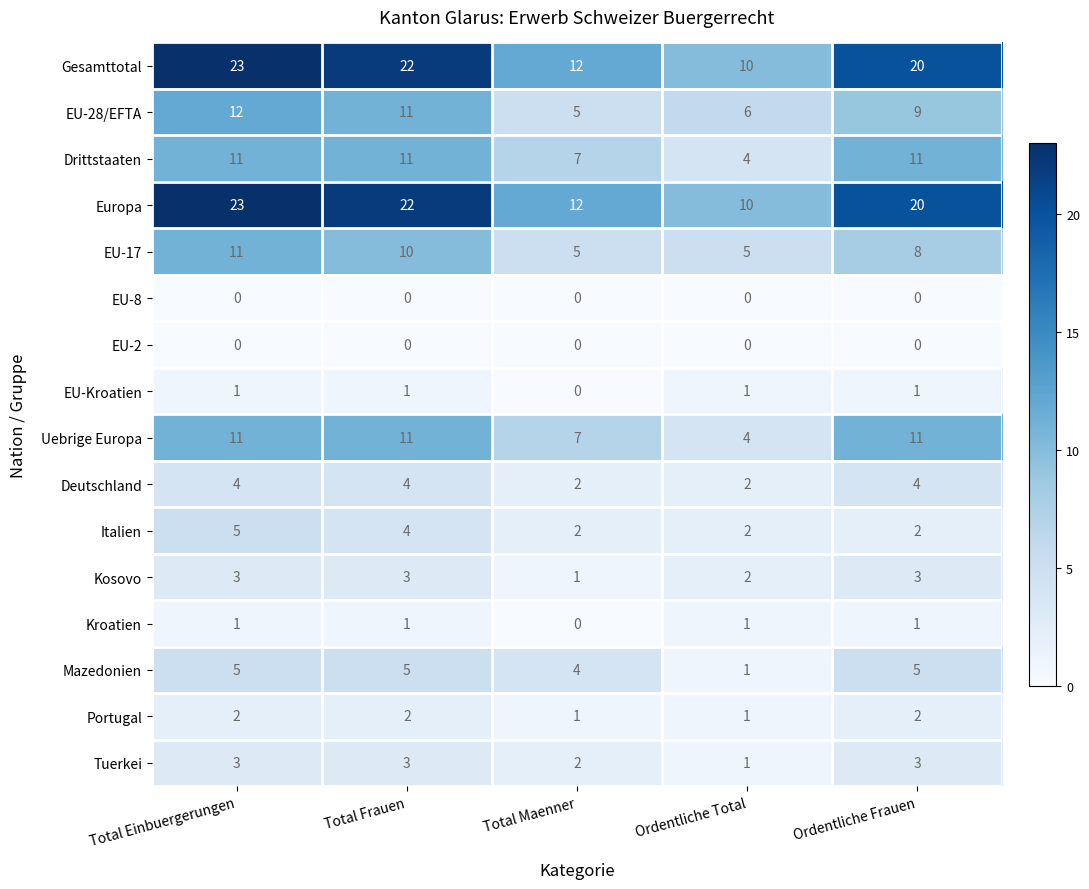

The Mazedonien series shows 8 at Total Frauen. True or false?

False